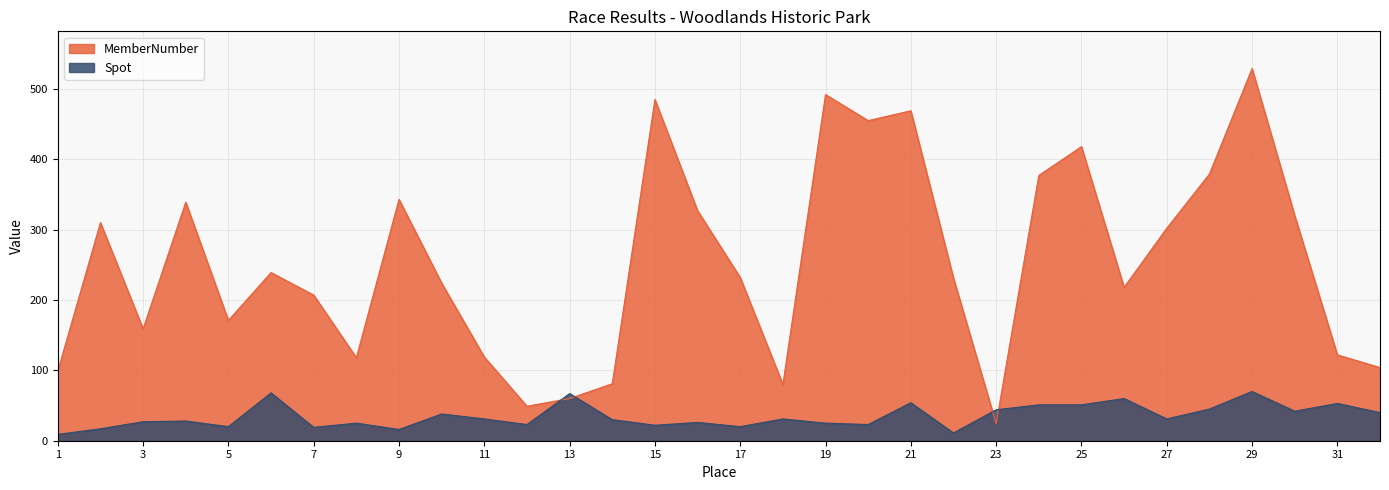

How many categories are shown in the chart?

32